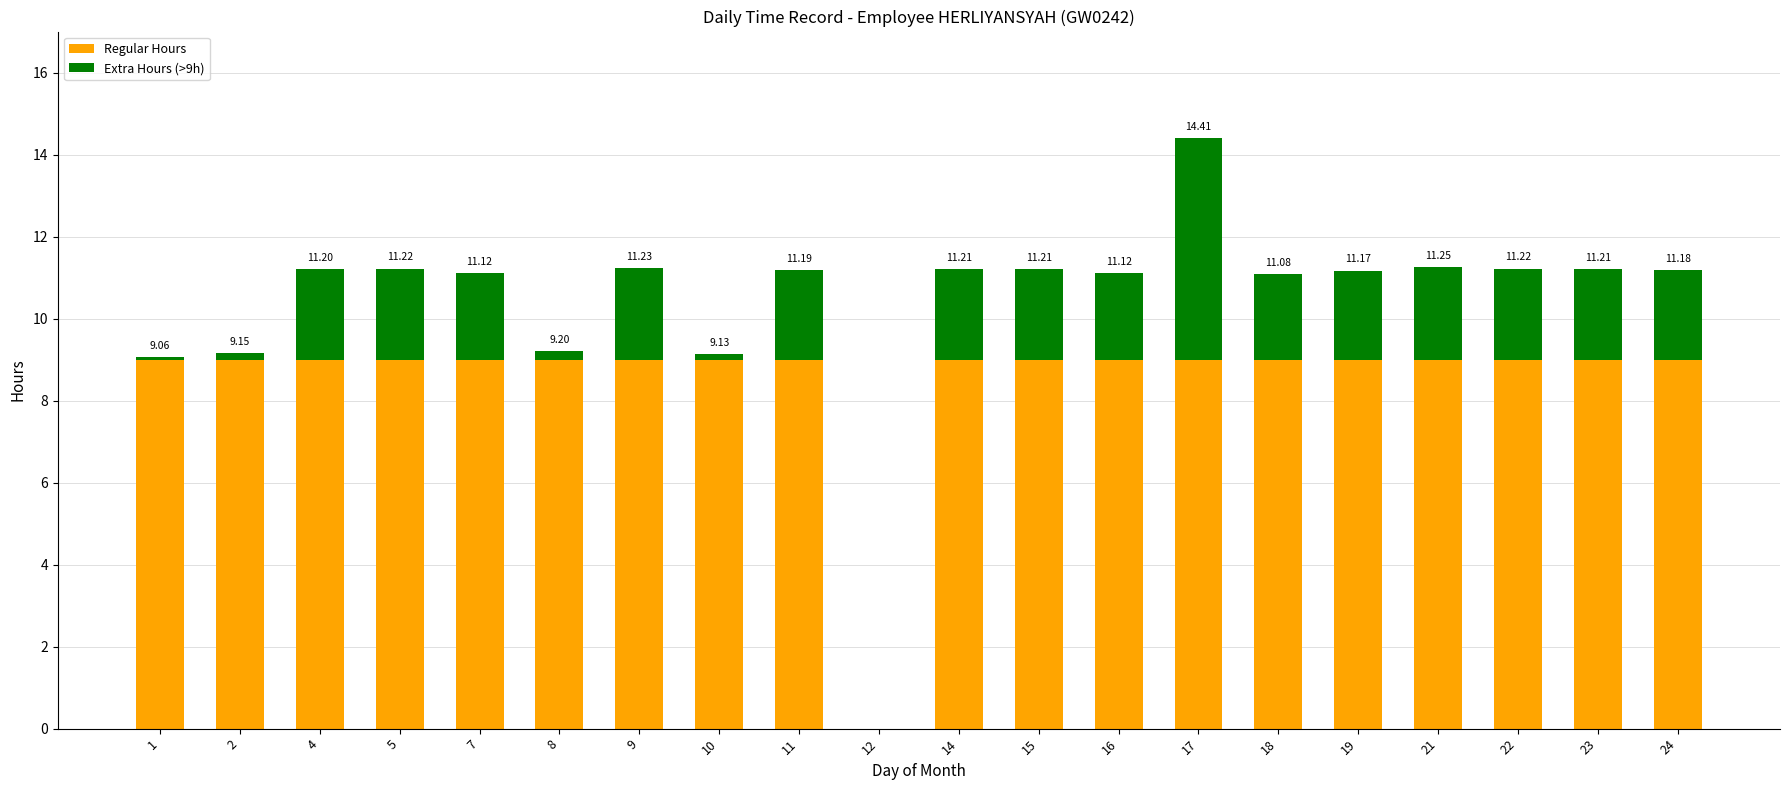

What is the total value across all series at 7?

11.1